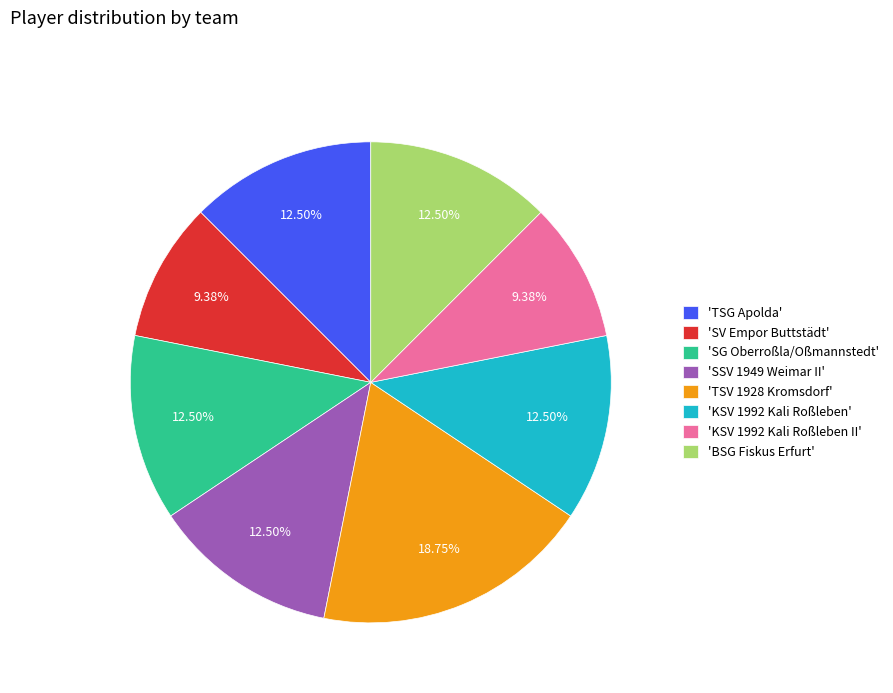

Combined, do 'SSV 1949 Weimar II' and 'SV Empor Buttstädt' account for over 50%?

No